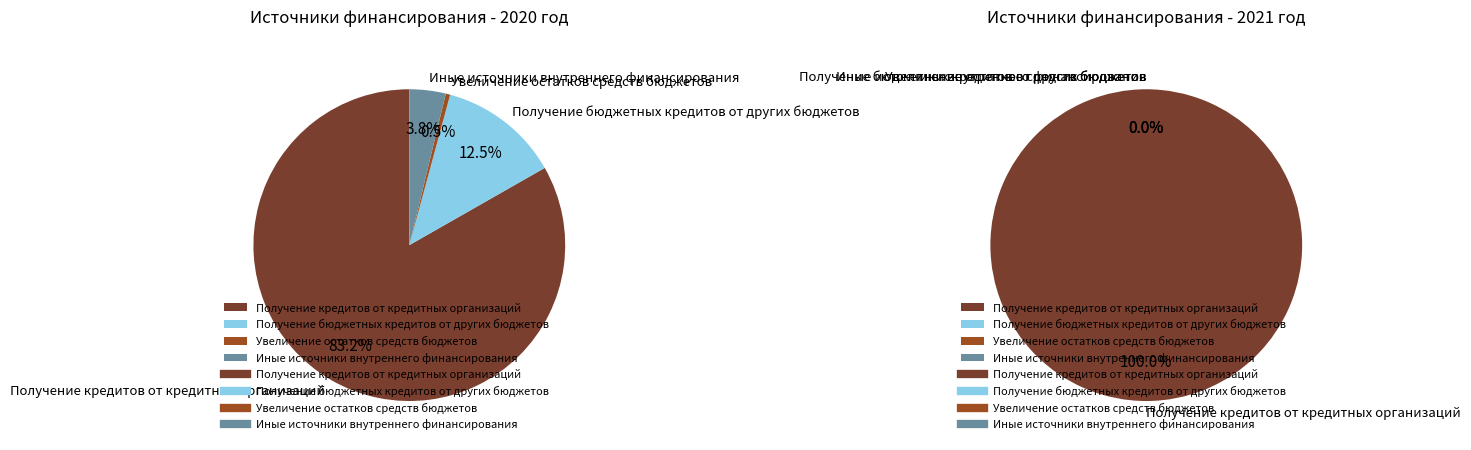

Does any single category account for the majority?

Yes